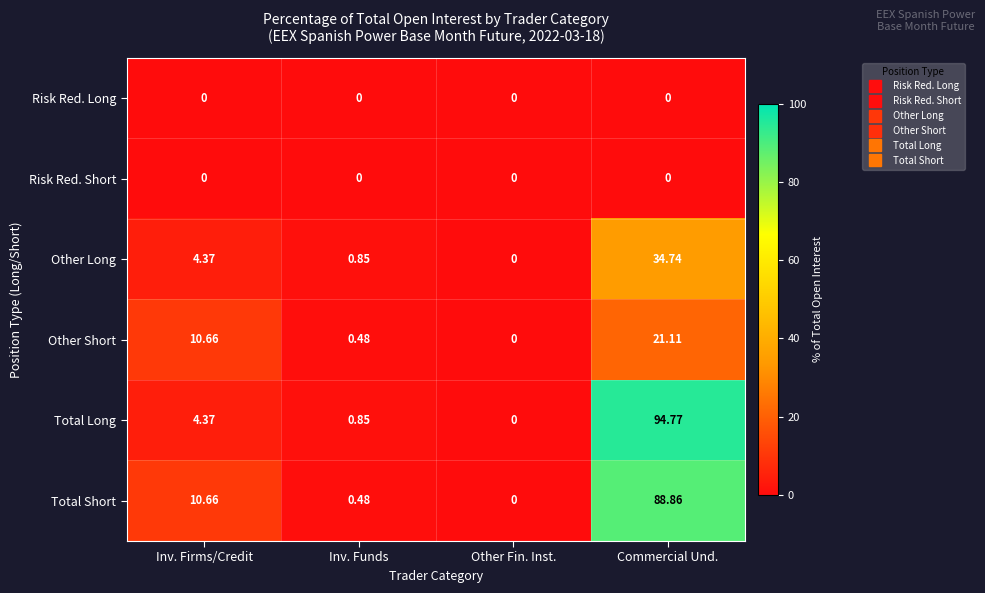

List the labels in order of Total Long value, largest first.

Commercial Und., Inv. Firms/Credit, Inv. Funds, Other Fin. Inst.